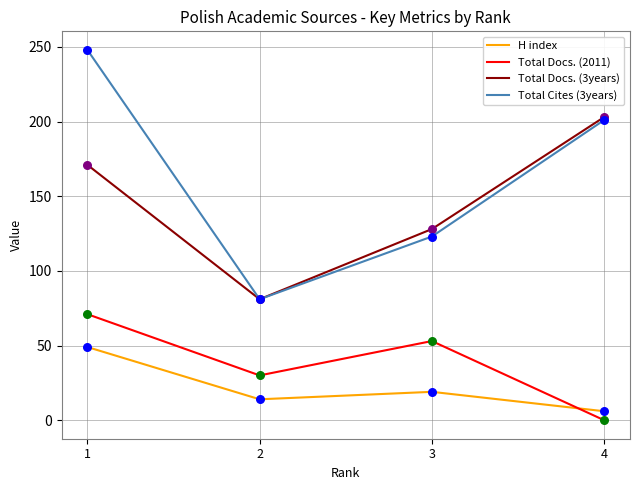

Which series has the largest total across all categories?

Total Cites (3years)